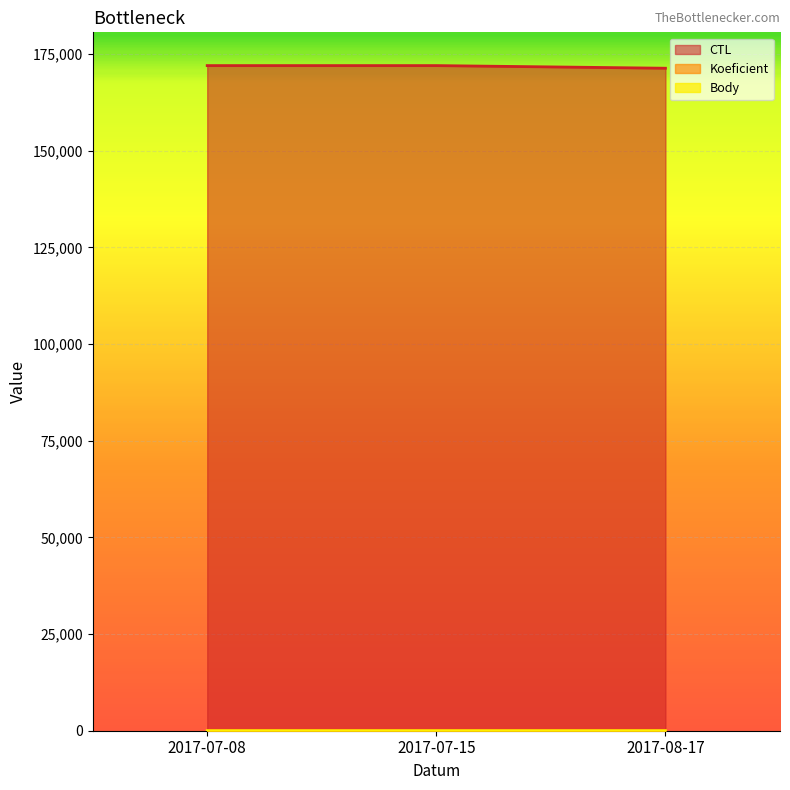

Which series changed the most between 2017-07-08 and 2017-08-17?

CTL